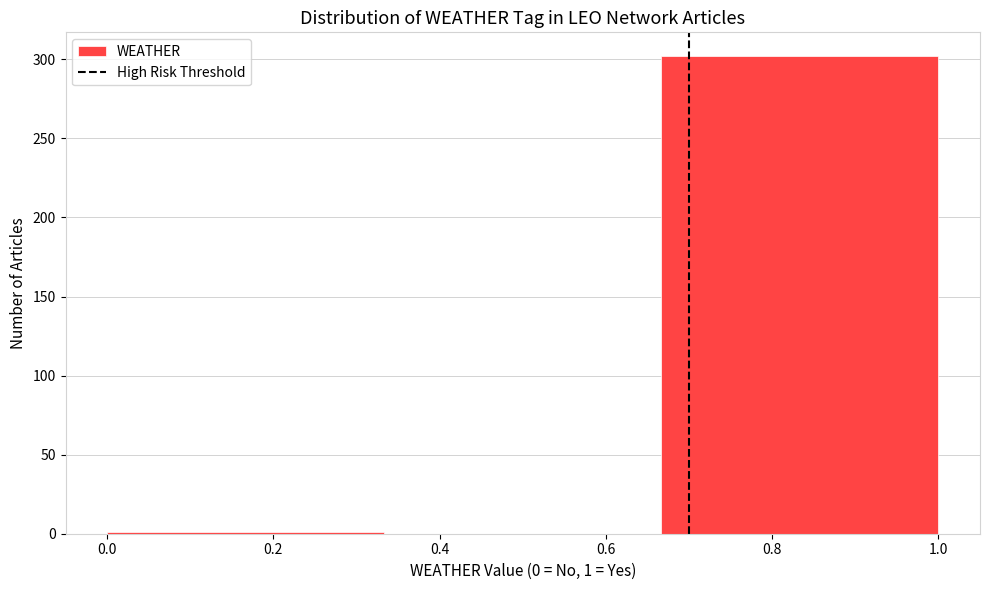

Which range on the x-axis has the tallest bar?

0.66 to 1.00